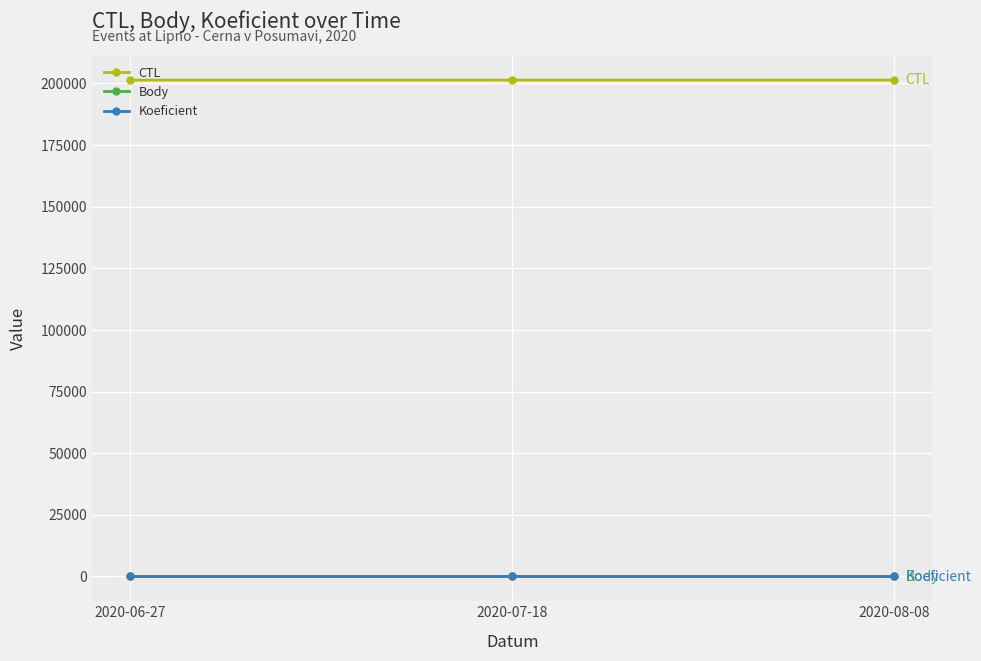

The value of Koeficient at 2020-06-27 is 1.0. True or false?

True